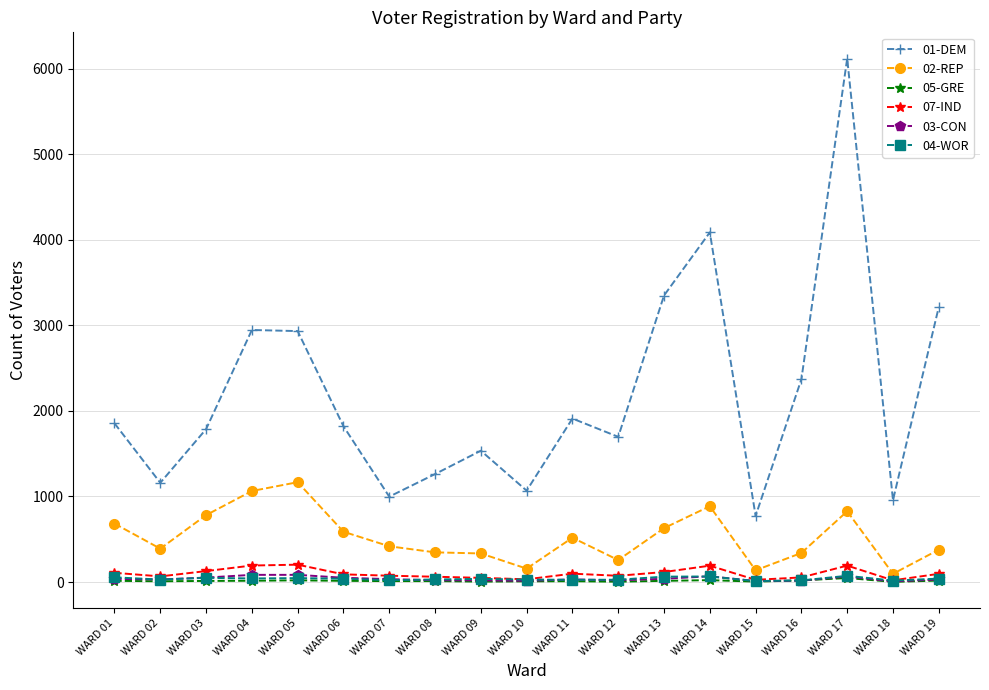

What is the value of the 05-GRE point at the 17th from the left?

47